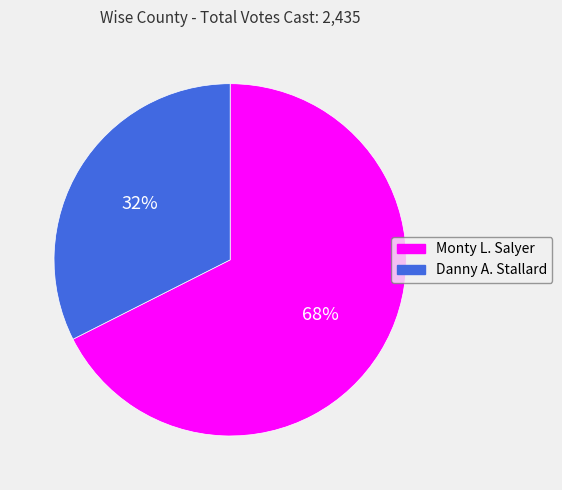

What percentage is the Danny A. Stallard slice, to the nearest percent?

32%